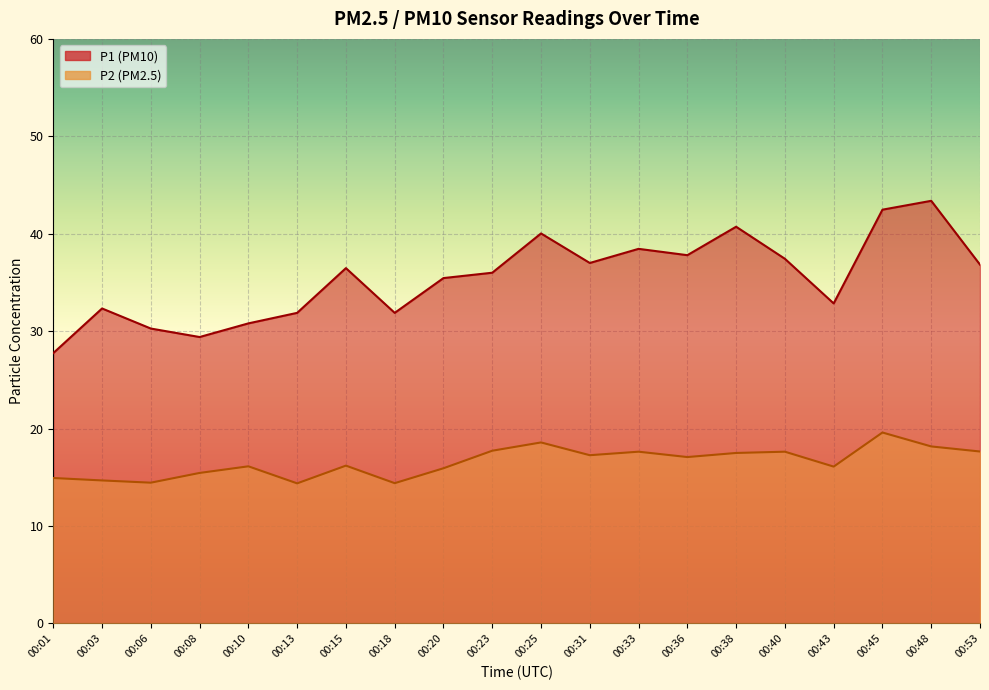

True or false: P1 and P2 cross at least once.

False